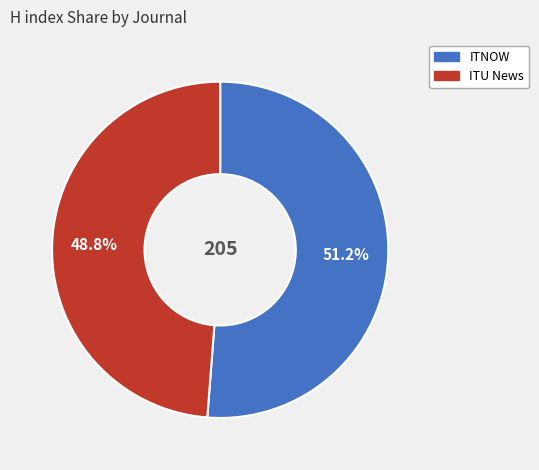

Approximately how many times larger is the value at ITU News compared to ITNOW?

1.0